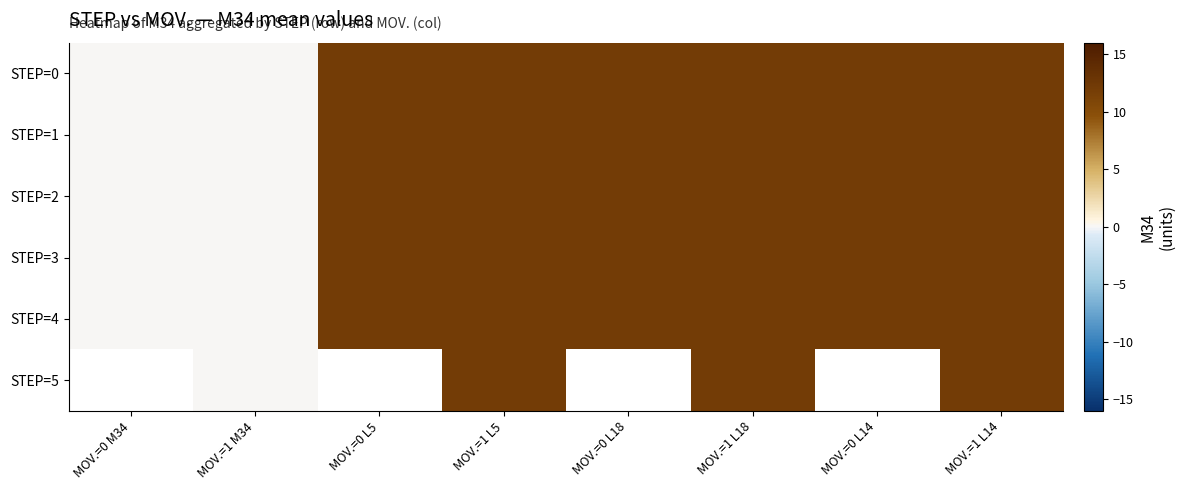

How many distinct data groups are displayed?

6